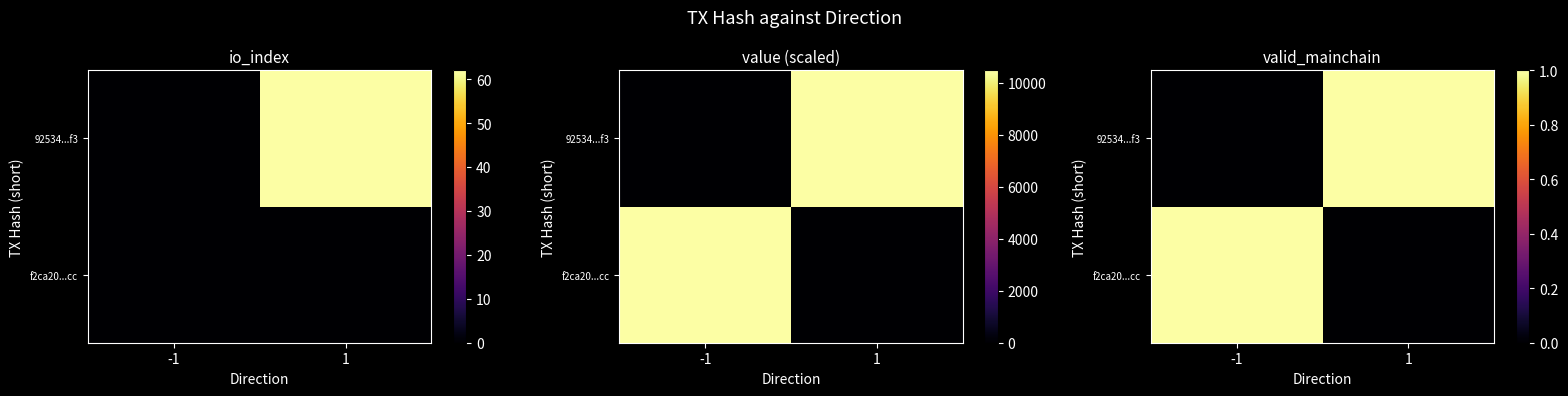

What is the sum of the f2ca20...cc values at 1 and -1?

1